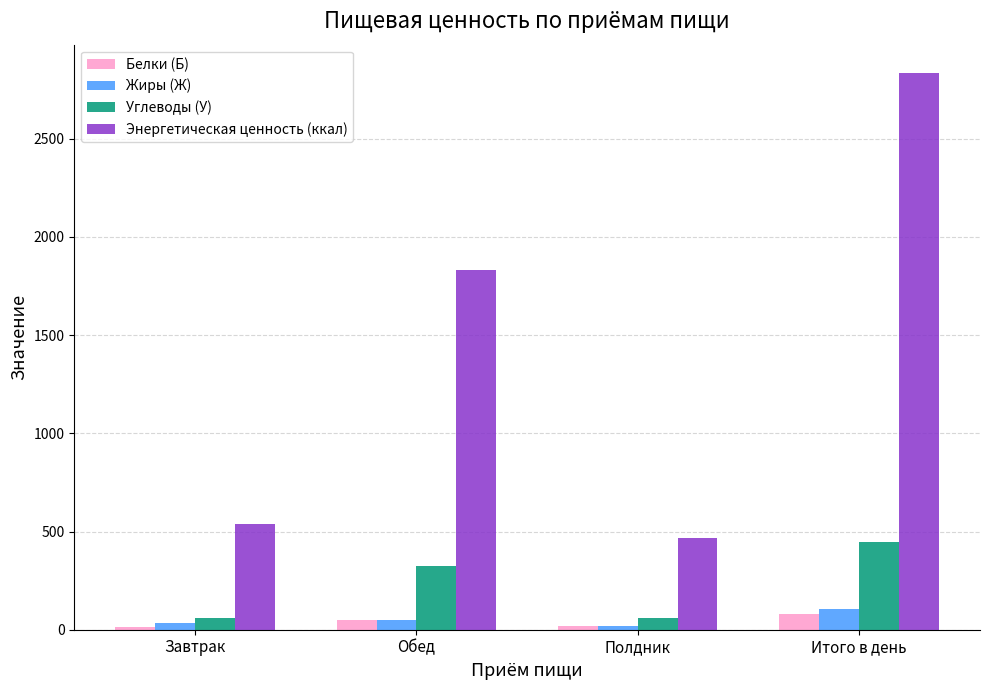

What is the minimum value for Энергетическая ценность (ккал)?

467.1